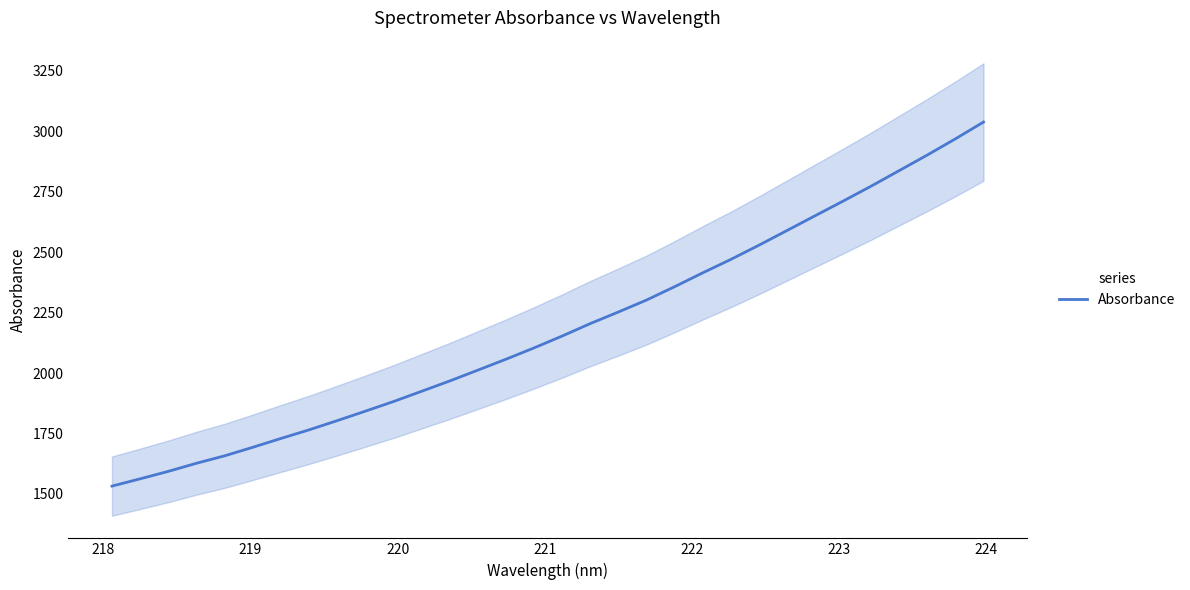

What is the label of the 4th point from the left?

220